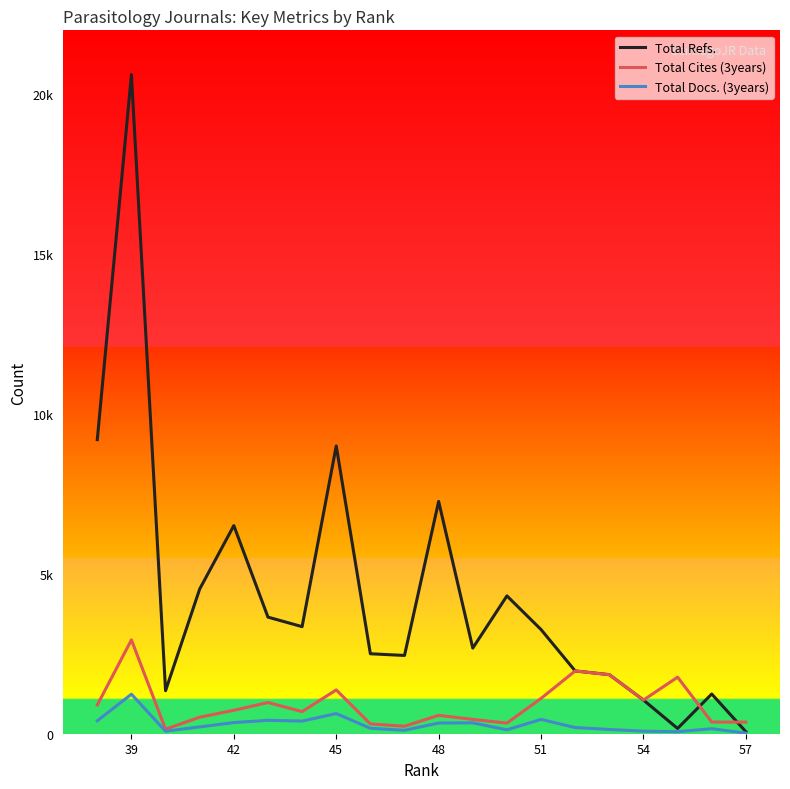

The value of Total Docs. (3years) at 39 is 2210. True or false?

False